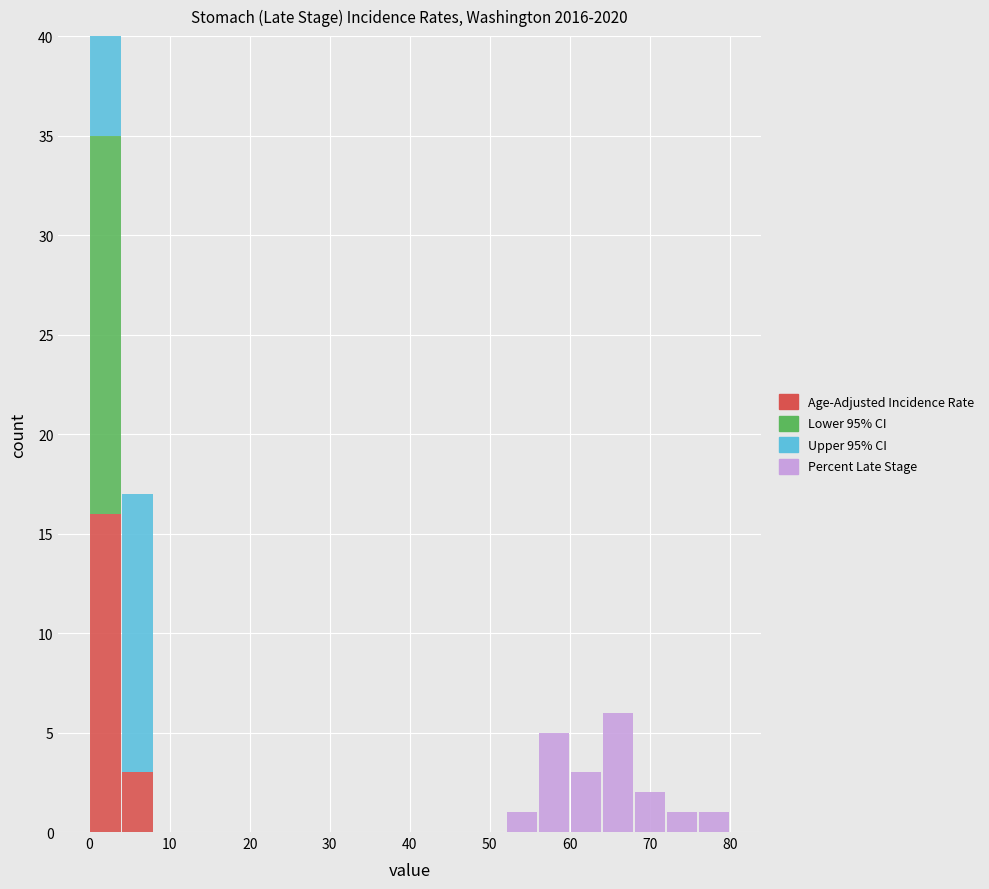

Reading left to right, list every stacked bar in this chart as the range it spans on the x-axis followed by its total height. The values are not printed on the chart, so give them approximately, as read against the axis.

0 to 4: 40
4 to 8: 17
8 to 12: 0
12 to 16: 0
16 to 20: 0
20 to 24: 0
24 to 28: 0
28 to 32: 0
32 to 36: 0
36 to 40: 0
40 to 44: 0
44 to 48: 0
48 to 52: 0
52 to 56: 1
56 to 60: 5
60 to 64: 3
64 to 68: 6
68 to 72: 2
72 to 76: 1
76 to 80: 1